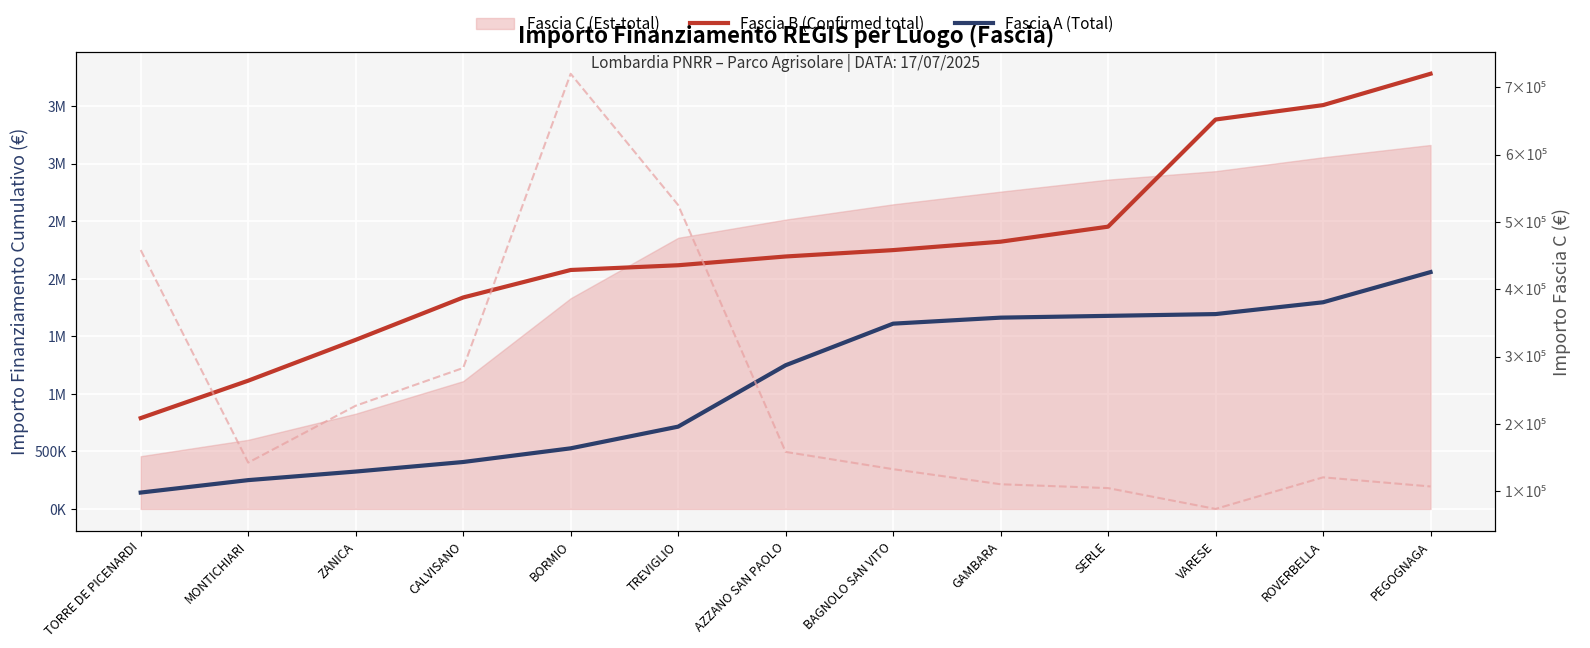

What is the minimum value for Fascia B (Confirmed total)?

789254.4